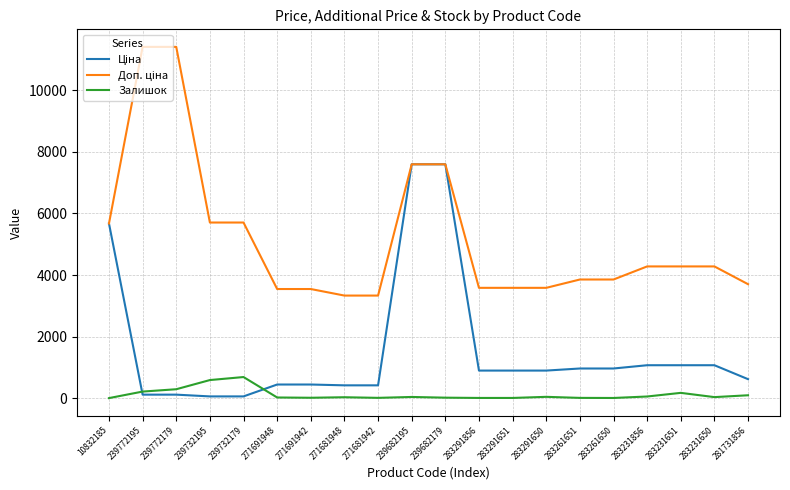

The Залишок series shows 22.0 at 271691948. True or false?

True